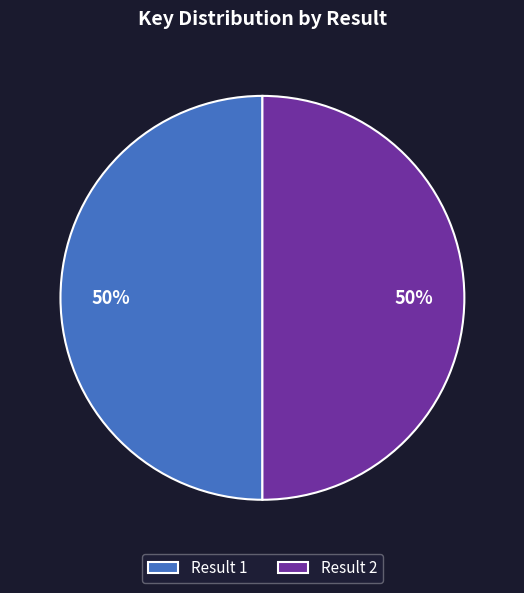

What is the ratio of the value at Result 1 to the value at Result 2?

1.0